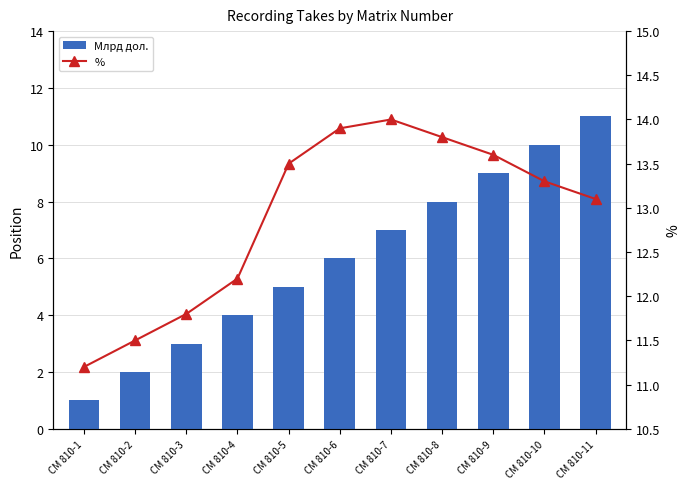

How many data points does each series have?

11